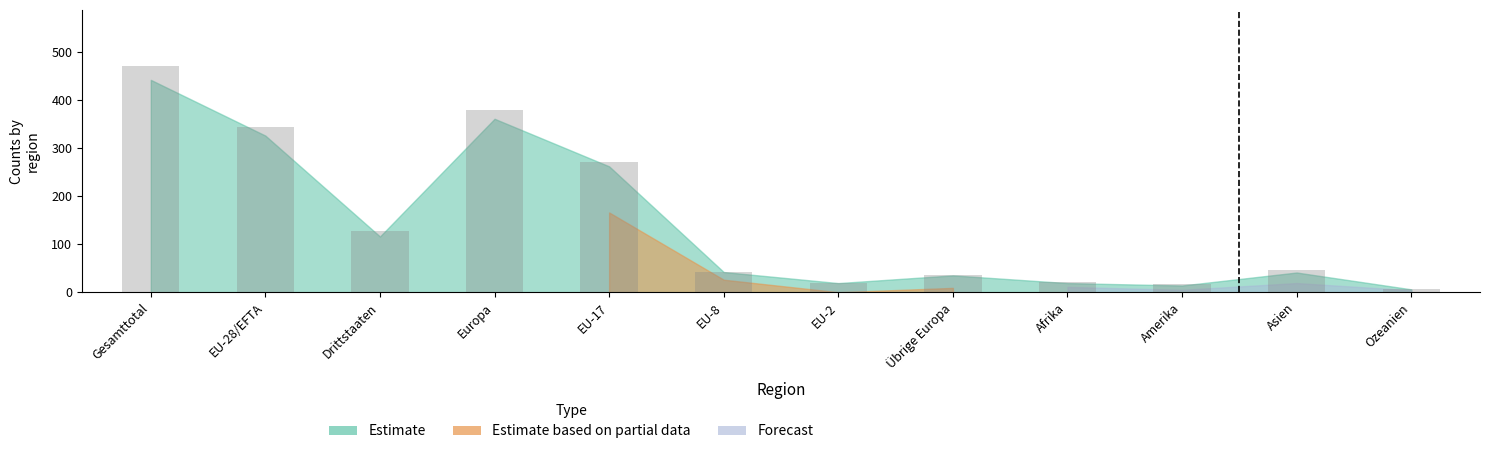

What is the greatest value displayed?

470